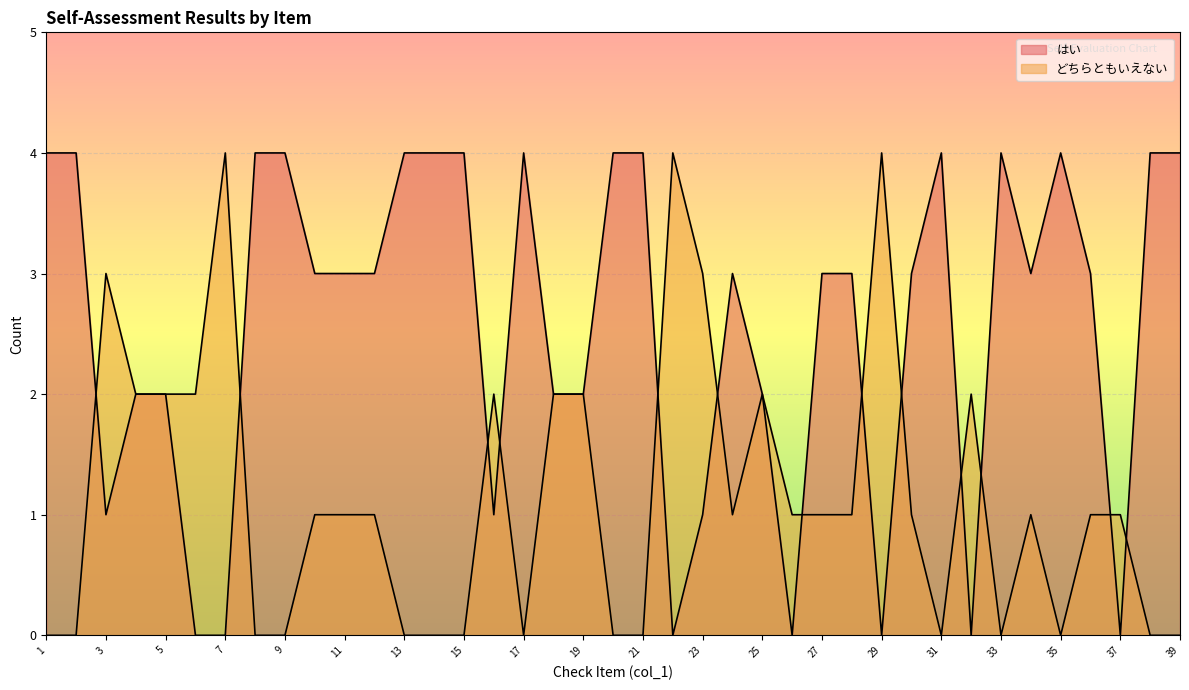

Rank the series by their maximum value, from highest to lowest.

はい, どちらともいえない